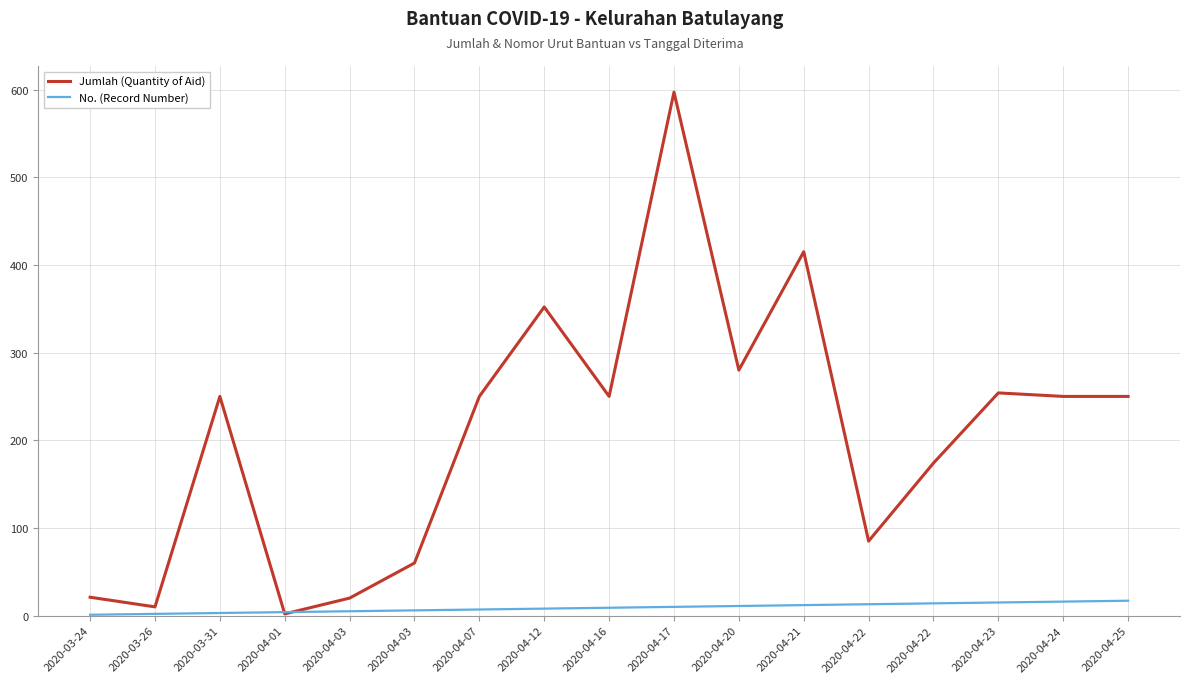

Reading left to right, what are all the values shown in this chart?

Jumlah (Quantity of Aid): 21	10	250	2	20	60	250	352	250	597	280	415	85	174	254	250	250
No. (Record Number): 1	2	3	4	5	6	7	8	9	10	11	12	13	14	15	16	17